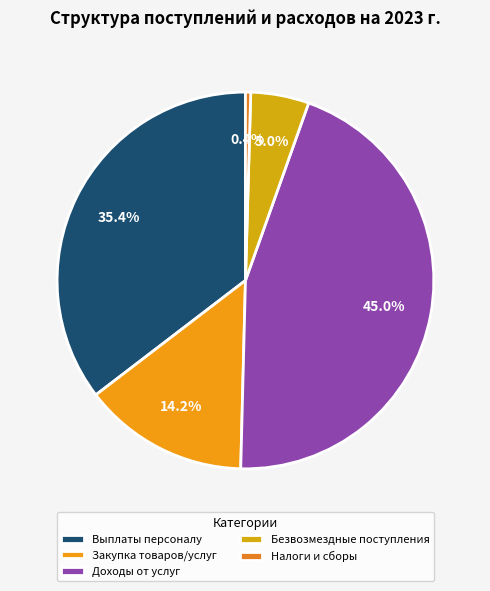

How many slices are in this pie chart?

5